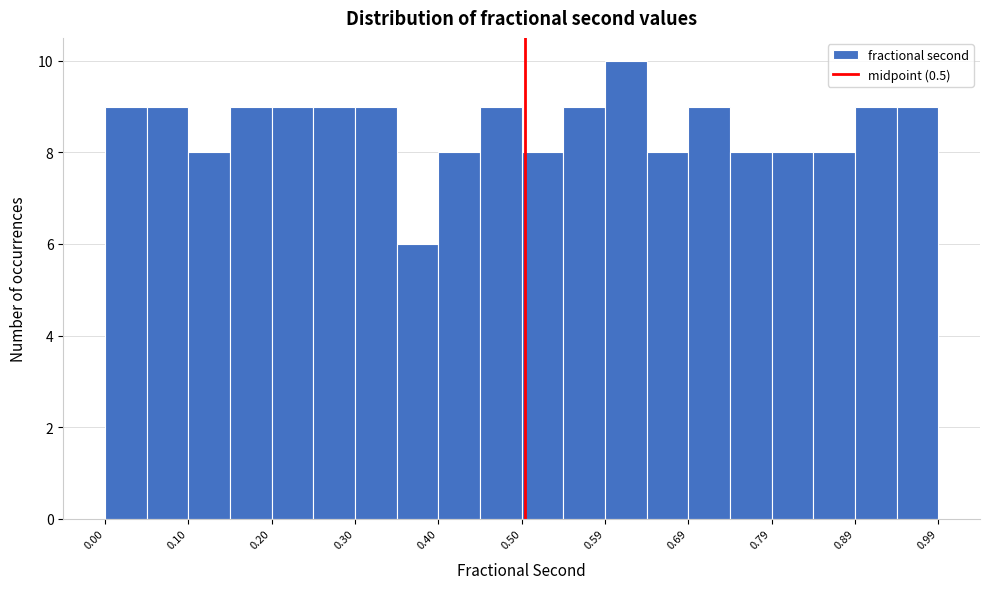

How tall is the bar that spans 0.15 to 0.20 on the x-axis? Neither the bar edges nor the heights are printed on the chart, so give them approximately, as read against the axes.

9